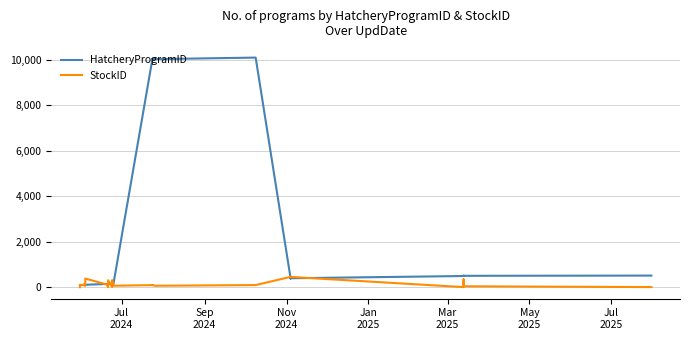

Does the chart display data point markers on the line(s)?

No